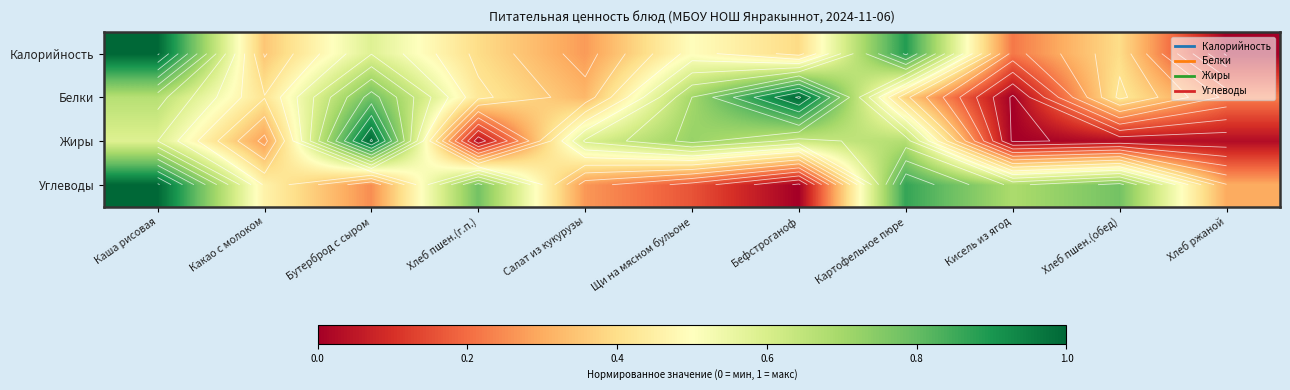

Between Картофельное пюре and Салат из кукурузы, which is larger?

Картофельное пюре